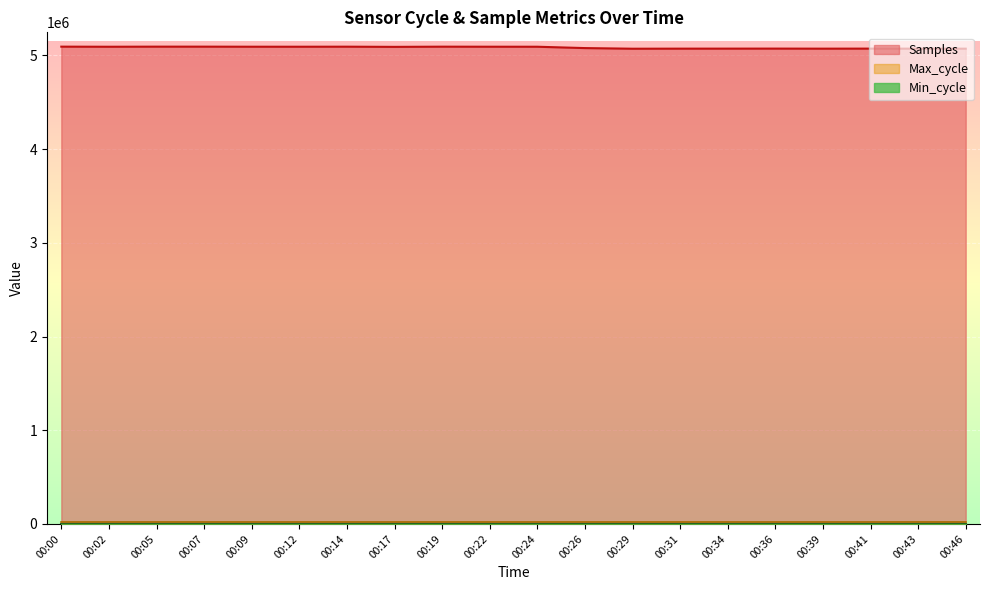

At how many categories does at least one series exceed 513434?

20